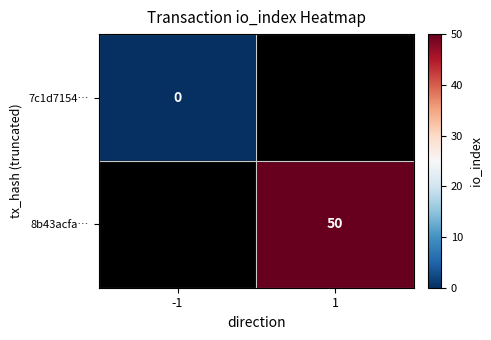

Is it true that 8b43acfa… equals 24 at 1?

False